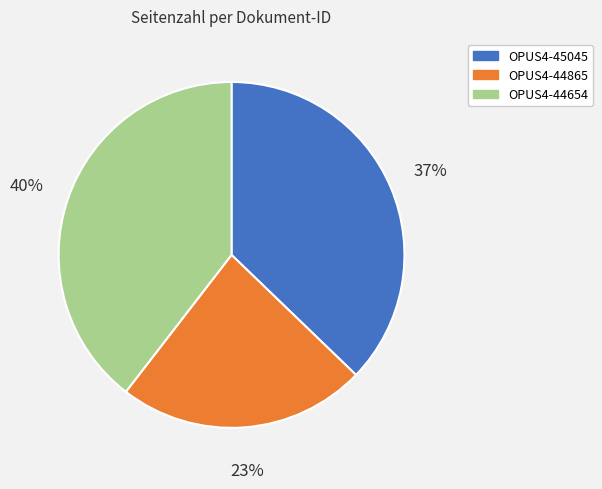

Is OPUS4-44654 the majority of the pie?

No